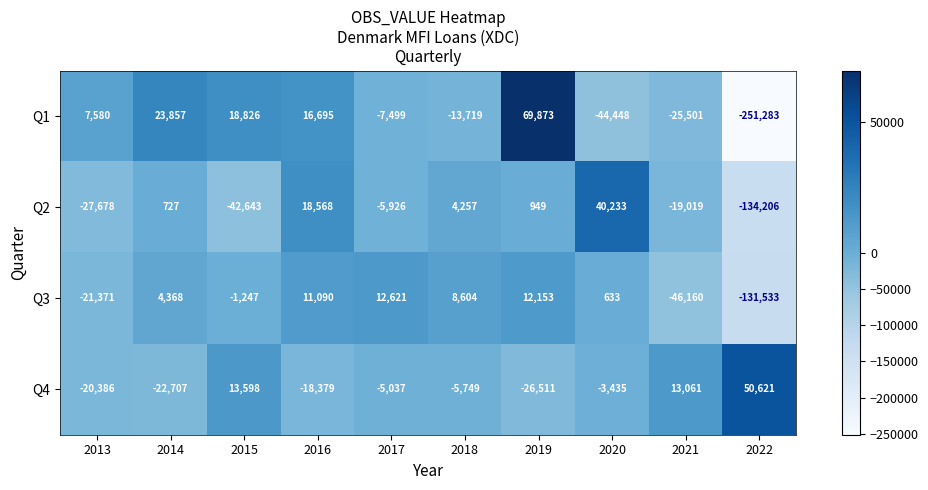

How many distinct data groups are displayed?

4